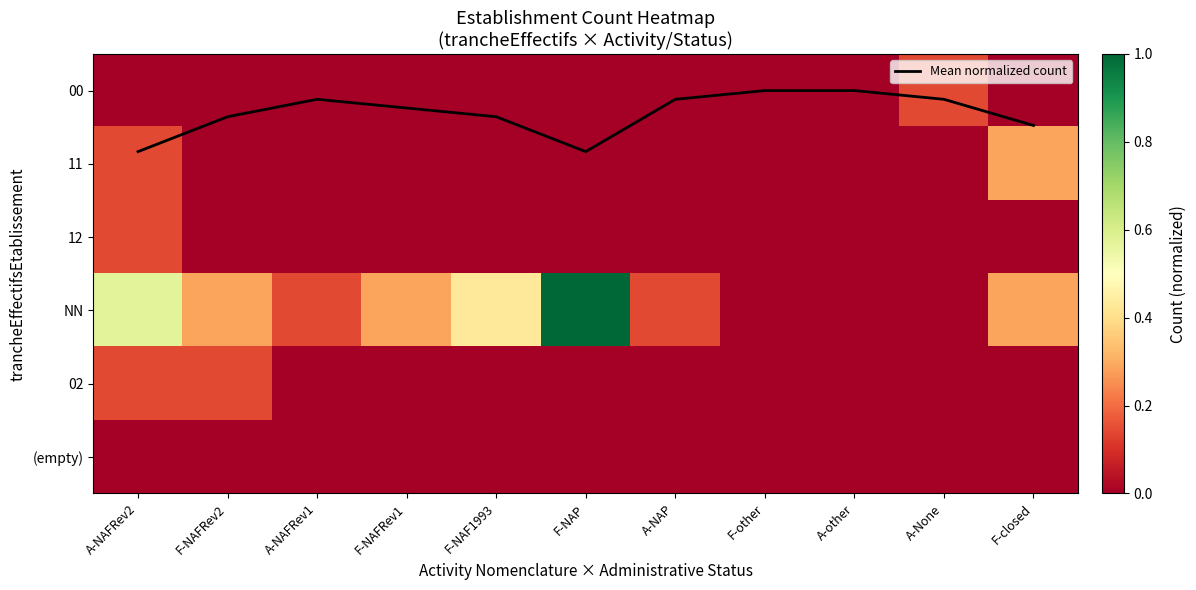

At which label is 12 closest to 0?

F-NAFRev2